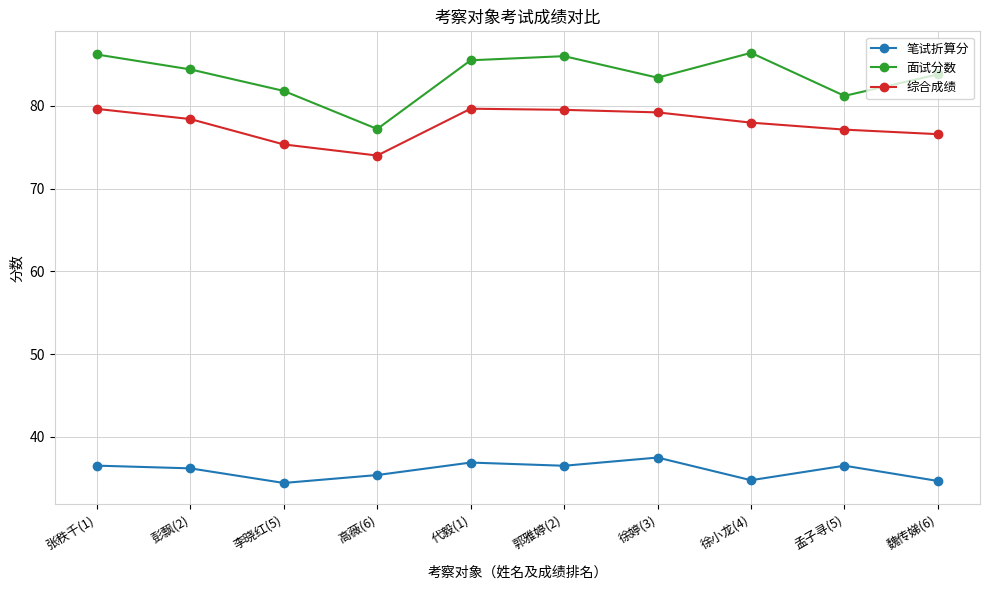

The value of 综合成绩 at 徐婷(3) is 79.2. True or false?

True